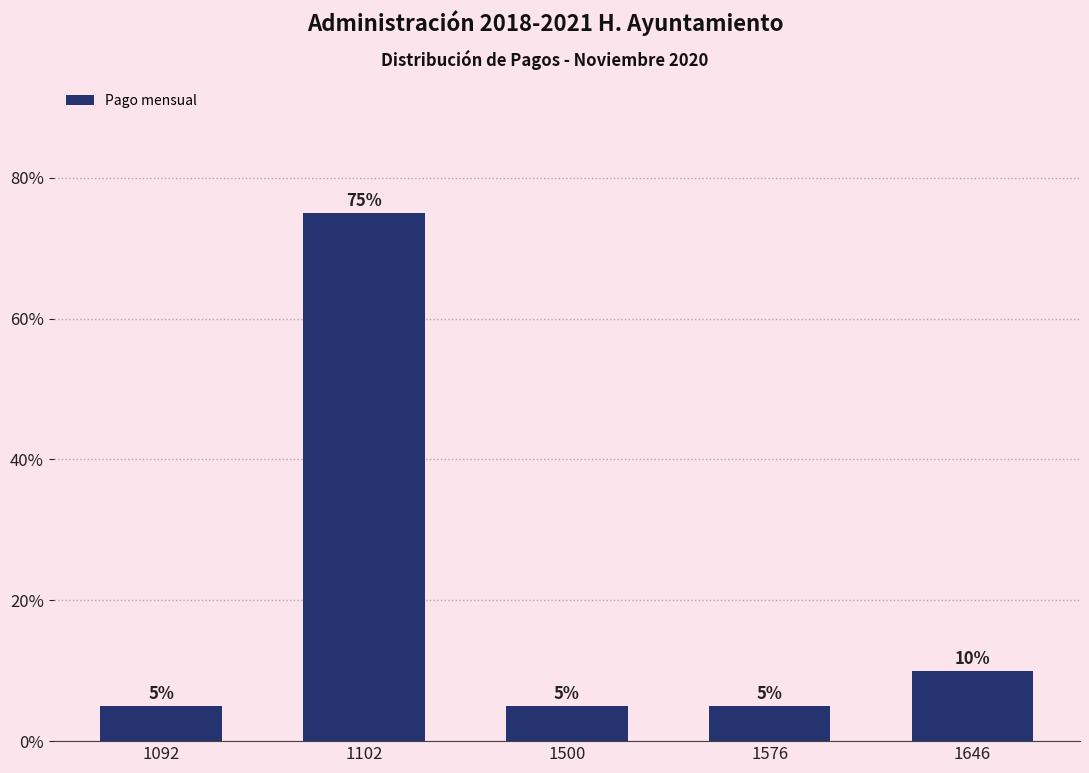

Reading right to left, transcribe all the data shown in this chart.

10	5	5	75	5